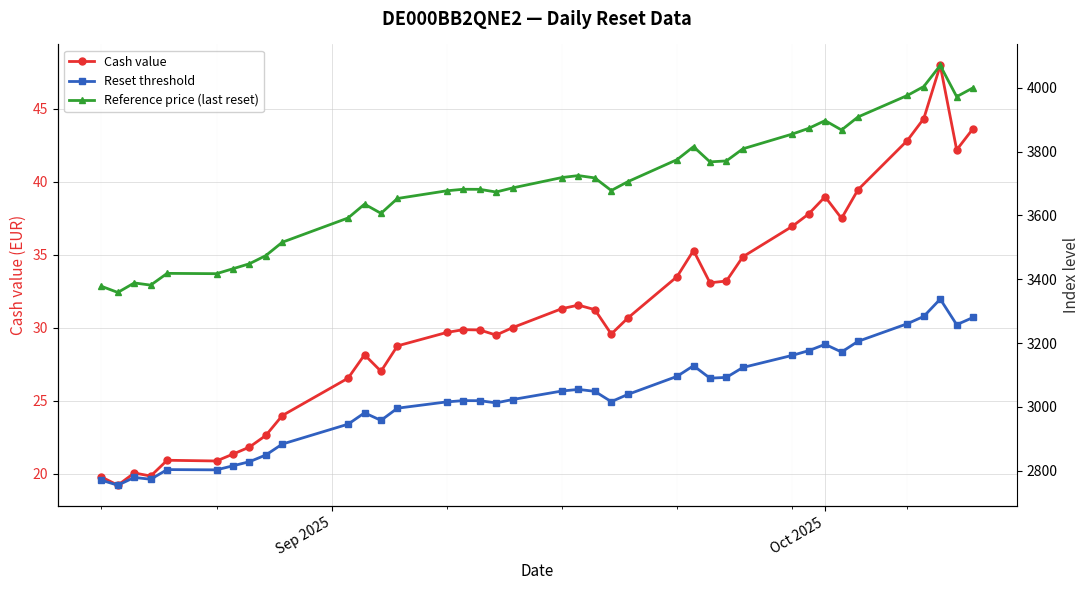

What is the lowest value of the Cash value series?

19.2